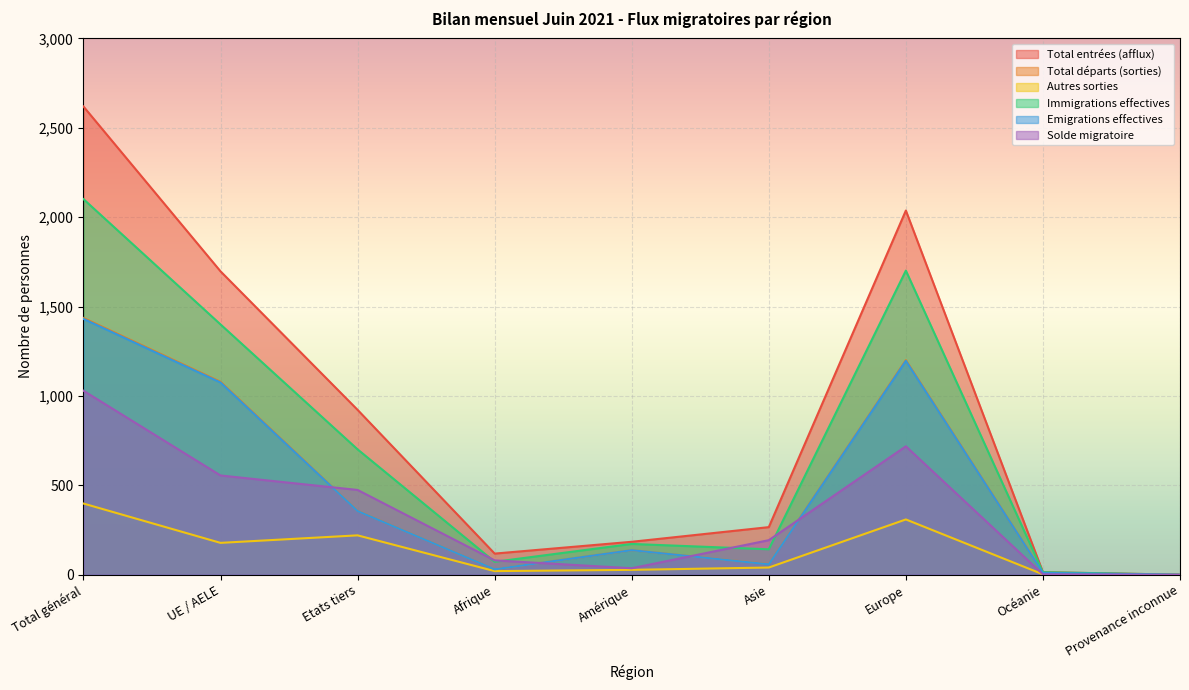

What is the value of the Autres sorties point at the 2nd from the left?

178